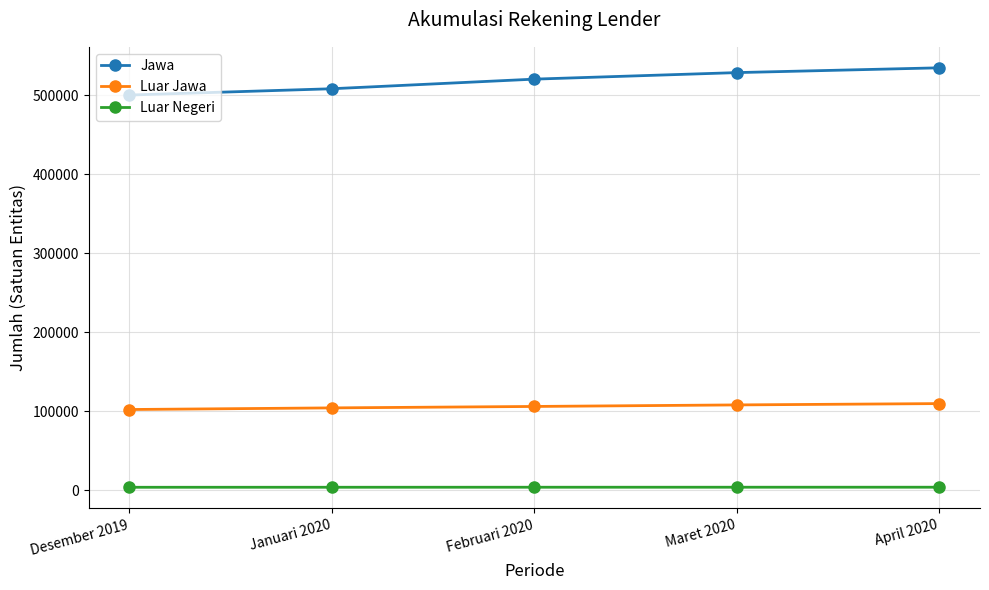

True or false: Jawa and Luar Negeri cross at least once.

False